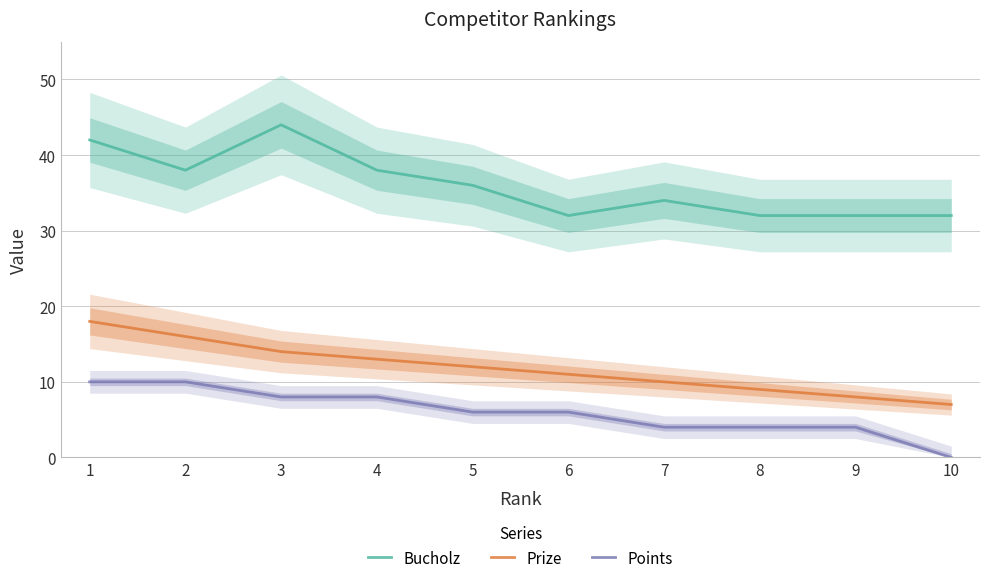

Which series changed the most between 7 and 8?

Bucholz